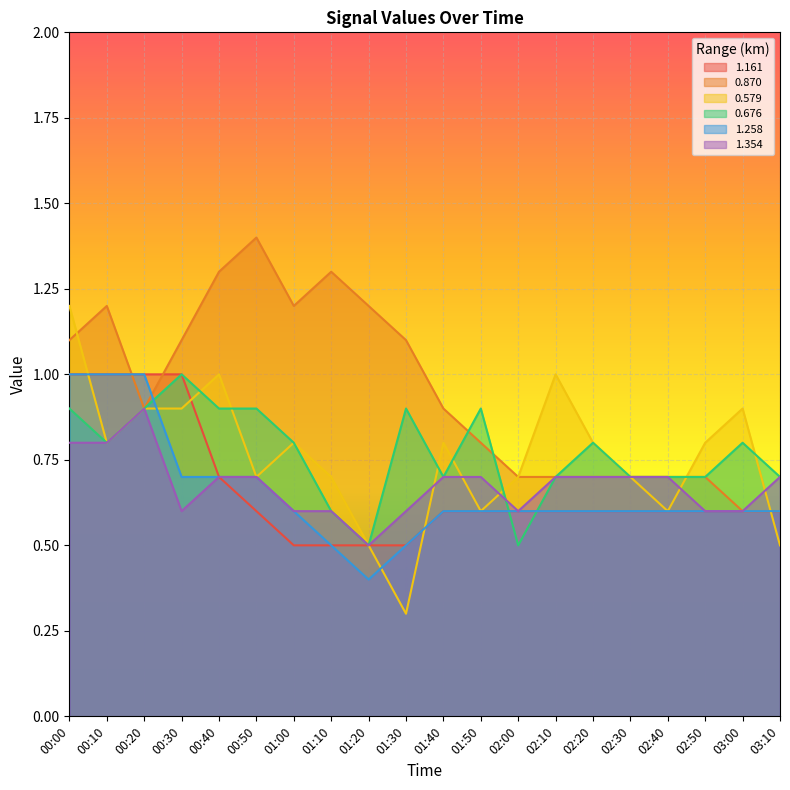

List the labels in order of 0.870 value, largest first.

00:50, 00:40, 01:10, 00:10, 01:00, 01:20, 00:00, 00:30, 01:30, 00:20, 01:40, 01:50, 02:00, 02:10, 02:20, 02:30, 02:40, 02:50, 03:00, 03:10